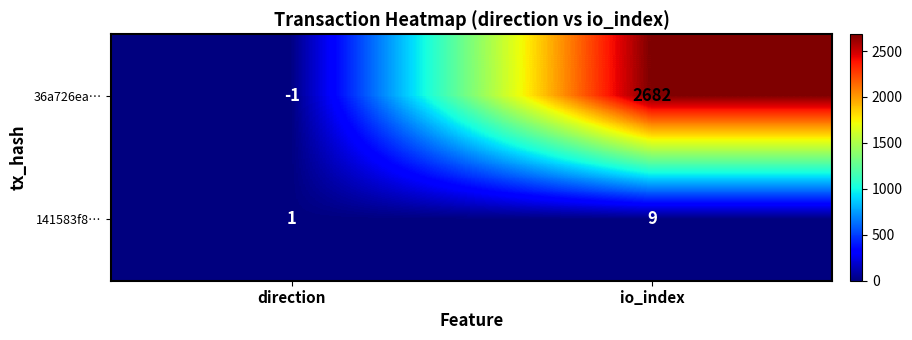

At which label is 141583f8… closest to 5?

direction